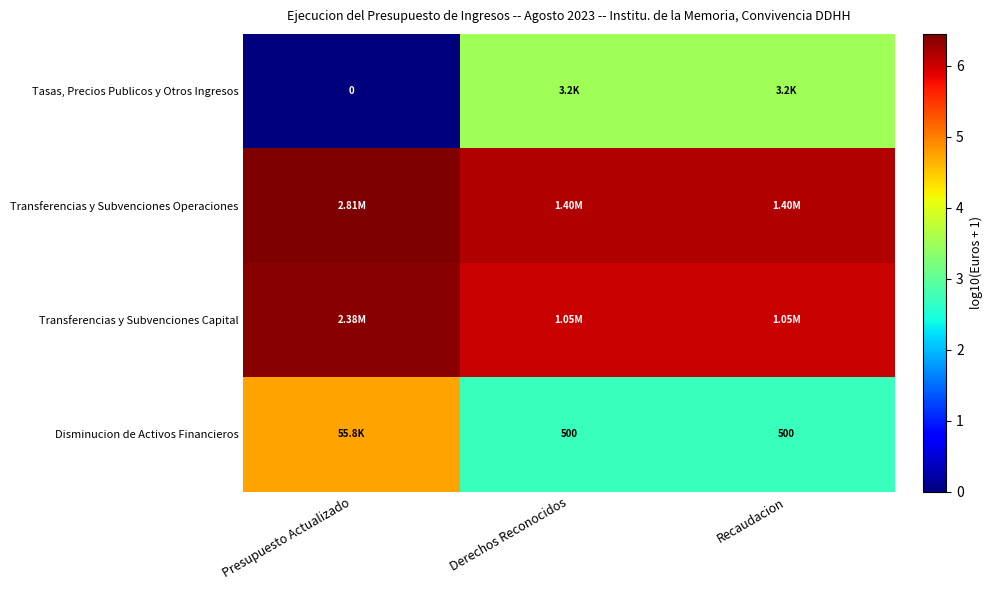

Is the value of Tasas, Precios Publicos y Otros Ingresos at Derechos Reconocidos greater than the value of Transferencias y Subvenciones Operaciones at Recaudacion?

No